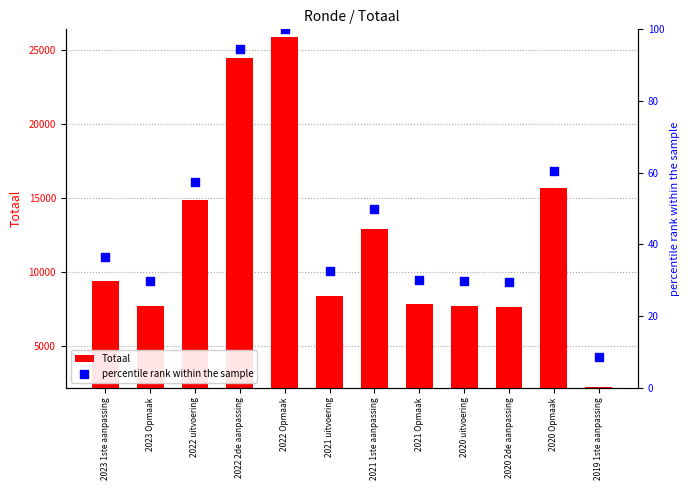

Which series has the widest spread of Y values?

Totaal